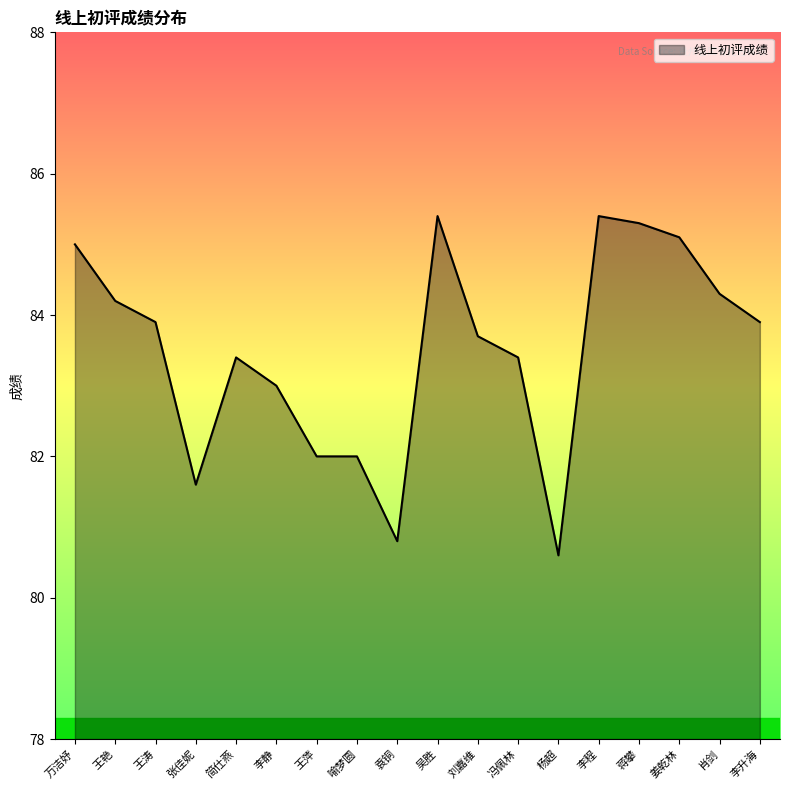

Does the chart display data point markers on the line(s)?

No